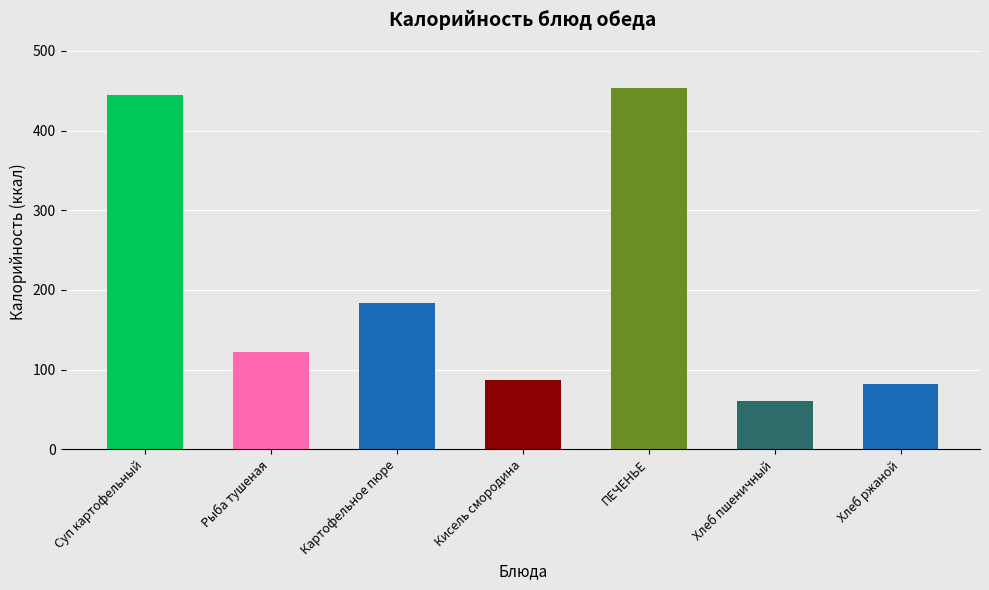

Approximately how many times larger is the value at Хлеб пшеничный compared to Рыба тушеная?

0.5